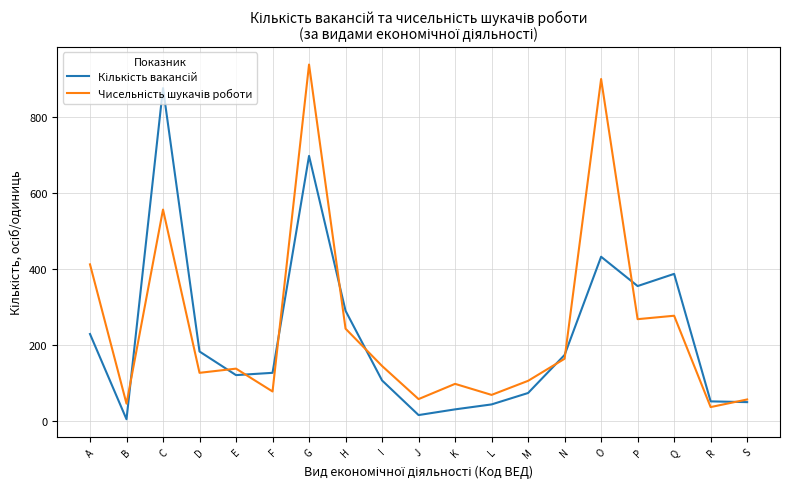

What is the total value across all series at M?

180